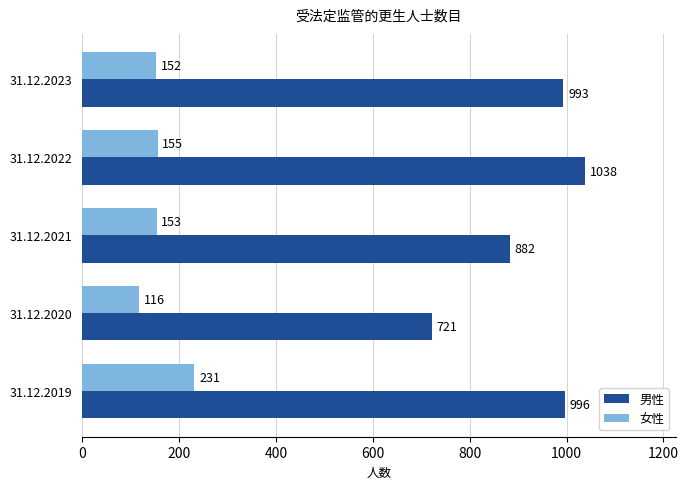

The 男性 series shows 1038 at 31.12.2022. True or false?

True